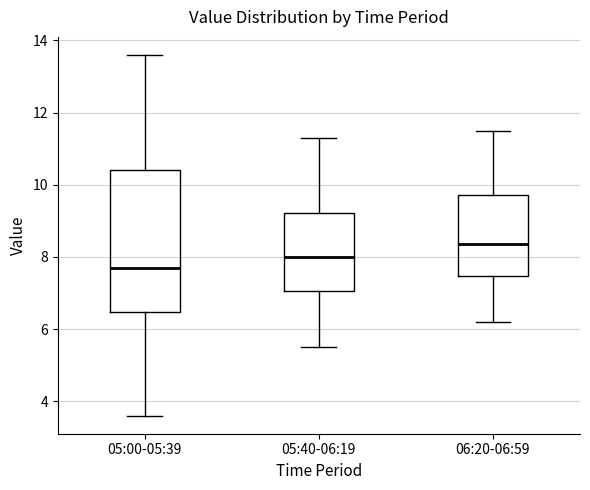

Which box is the tallest, from its lower edge to its upper edge?

05:00-05:39